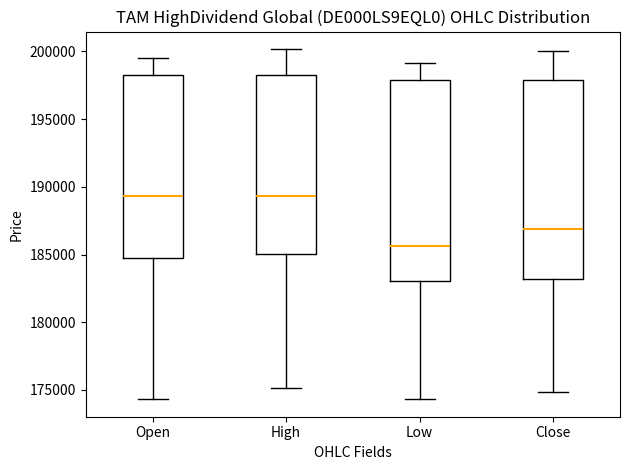

Where does the upper whisker of the box for High end on the y-axis? The values are not printed on the chart, so give them approximately, as read against the axis.

200000